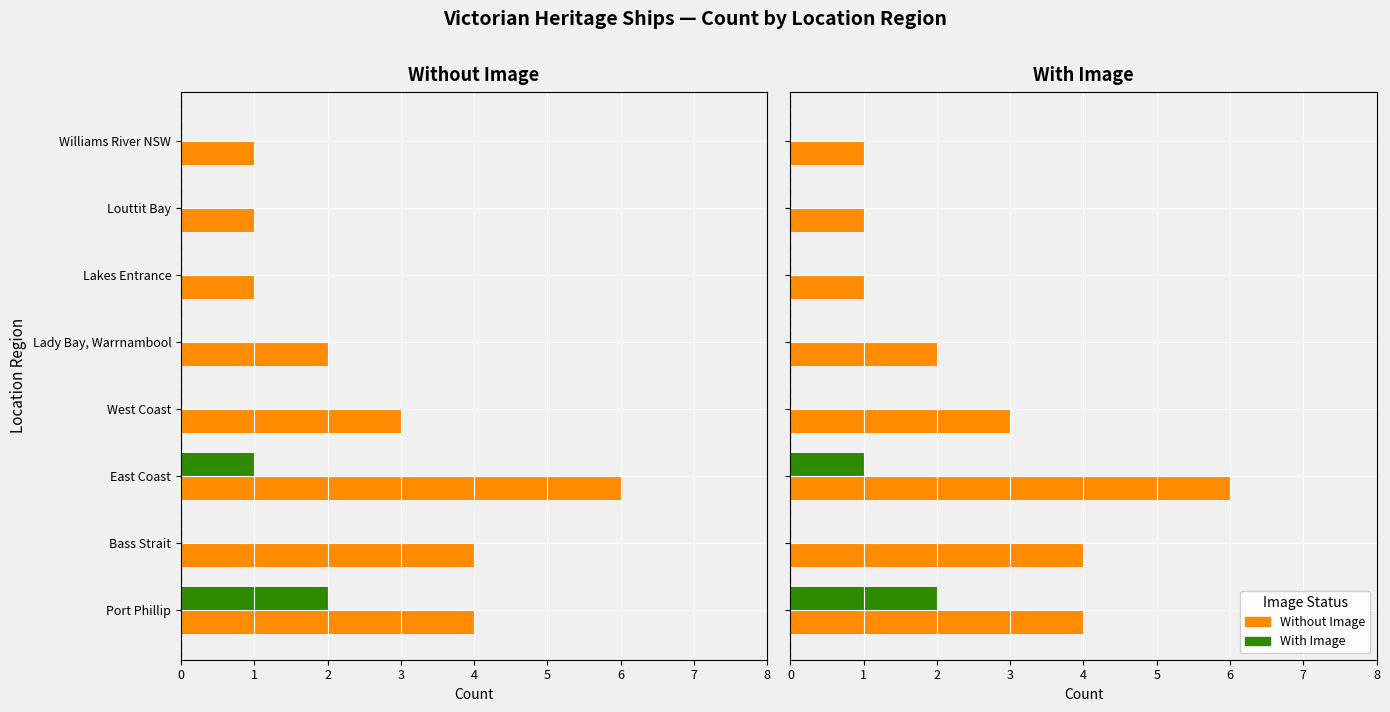

What is the maximum value for With Image?

2